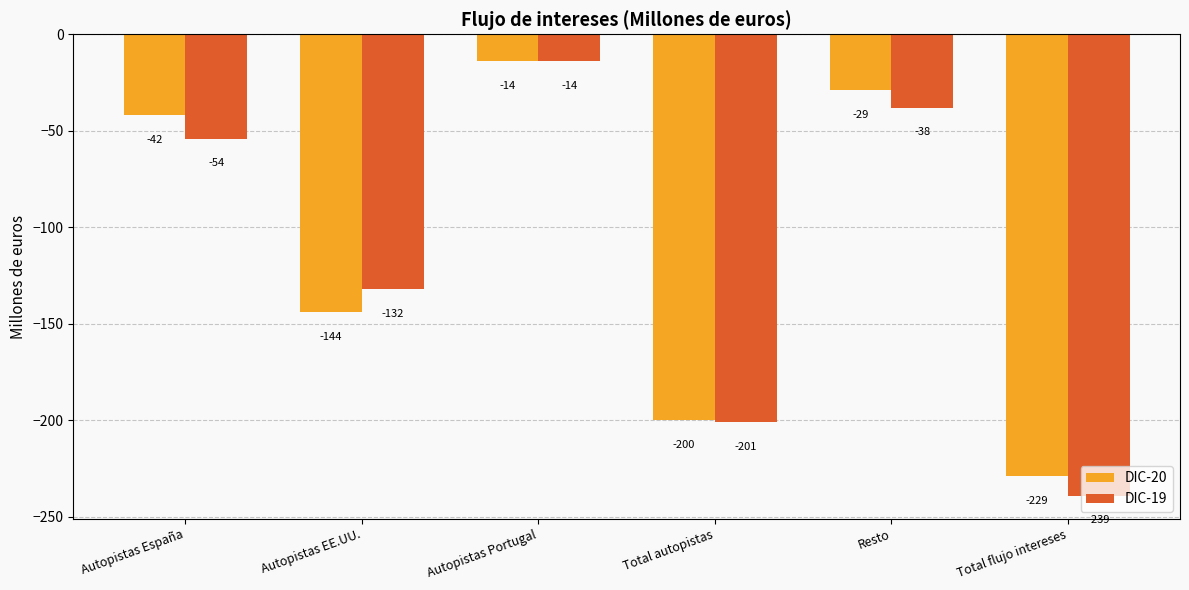

The value of DIC-20 at Total flujo intereses is -229. True or false?

True